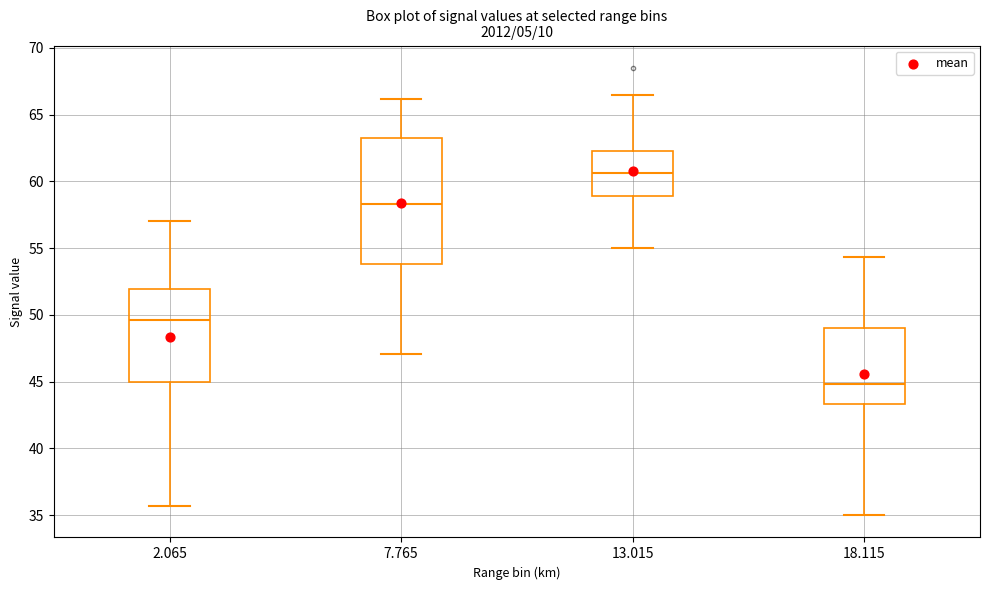

Reading left to right, read every box against the y-axis: the position of its median line, the range the box covers, and the ends of its whiskers. The values are not printed on the chart, so give them approximately, as read against the axis.

2.065: median 49.5, box 45.0 to 52.0, whiskers 35.5 to 57.0
7.765: median 58.5, box 54.0 to 63.5, whiskers 47.0 to 66.0
13.015: median 60.5, box 59.0 to 62.5, whiskers 55.0 to 66.5
18.115: median 45.0, box 43.5 to 49.0, whiskers 35.0 to 54.5